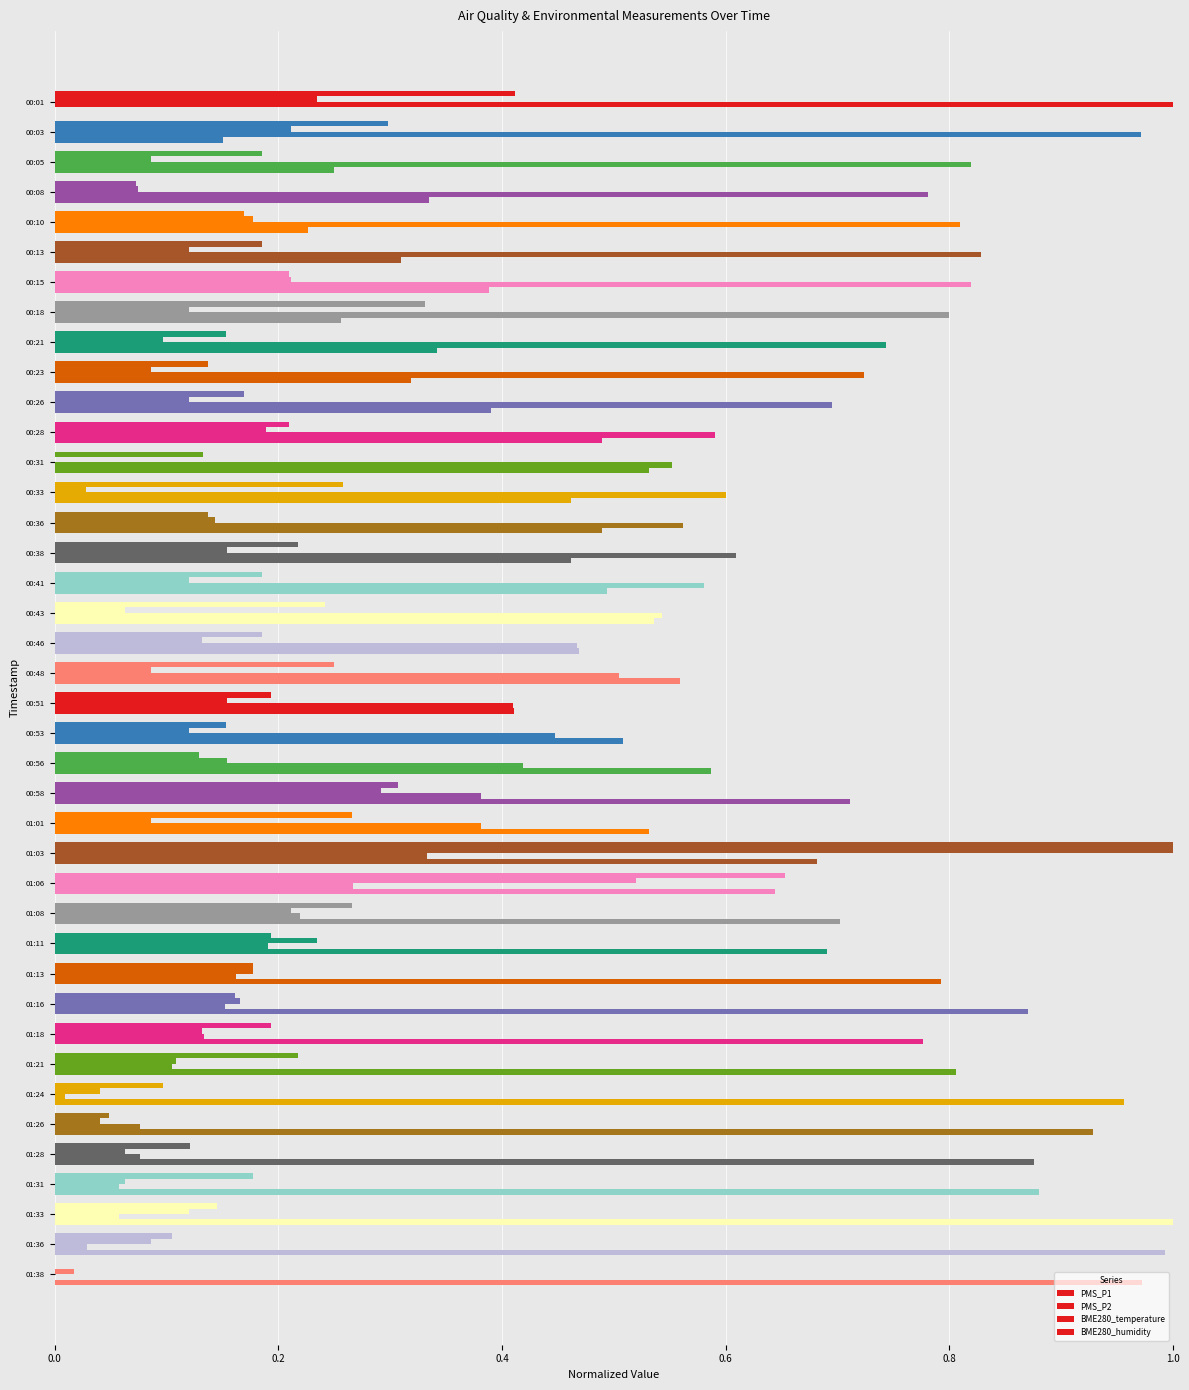

How many distinct data groups are displayed?

4